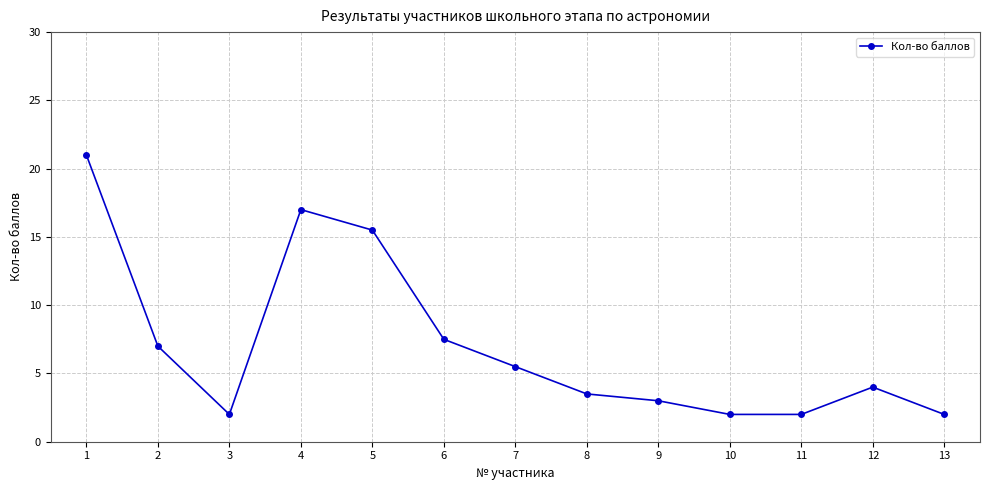

Is it true that the value at 13 is 2.0?

True